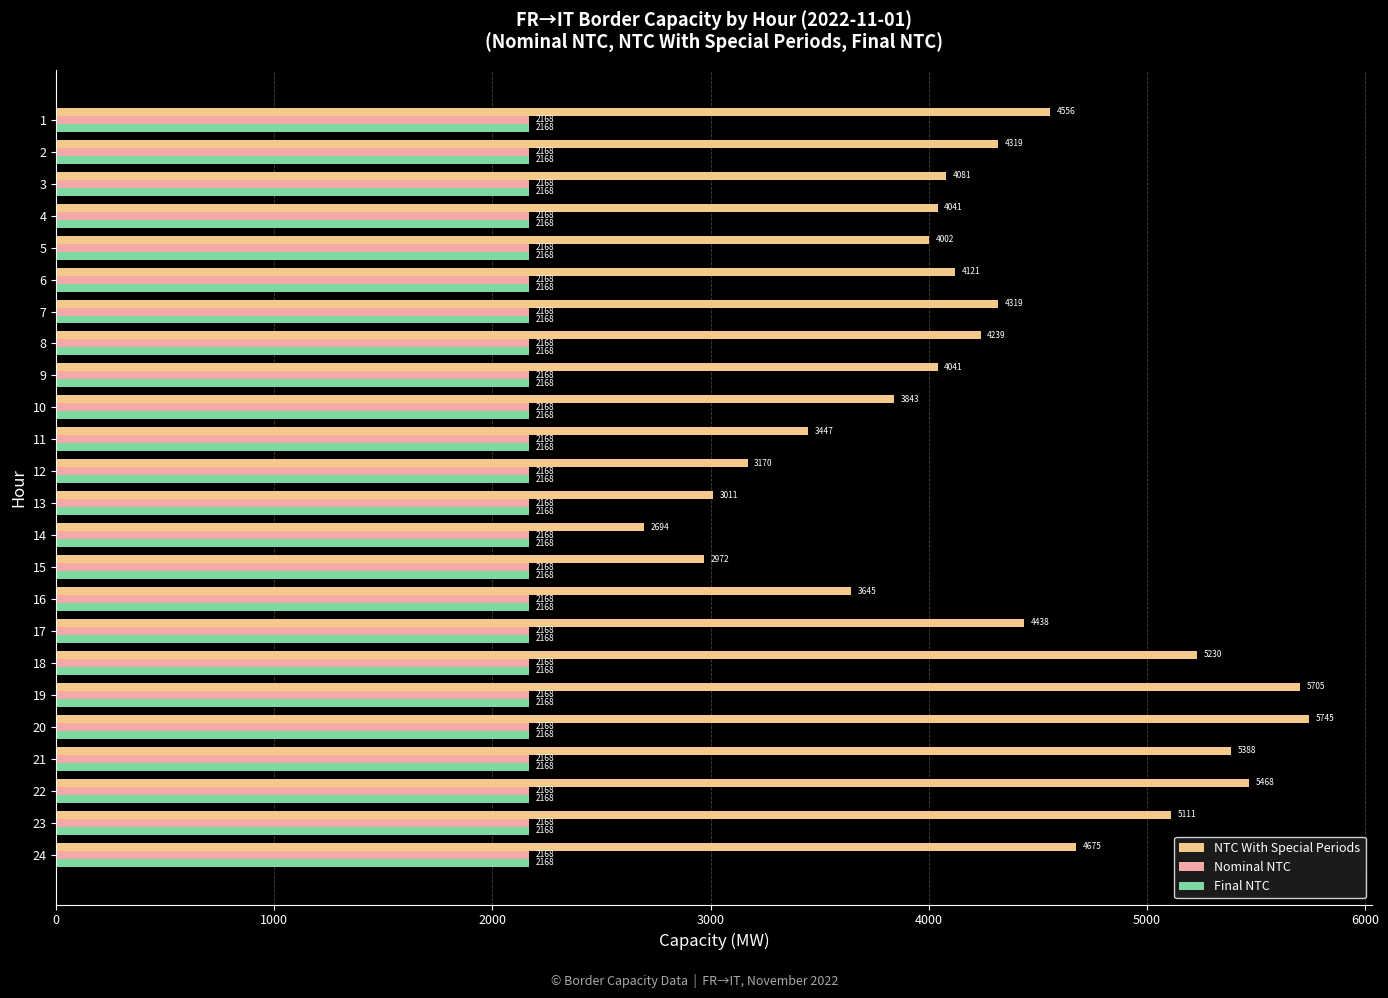

At which category is the sum across all series the highest?

20